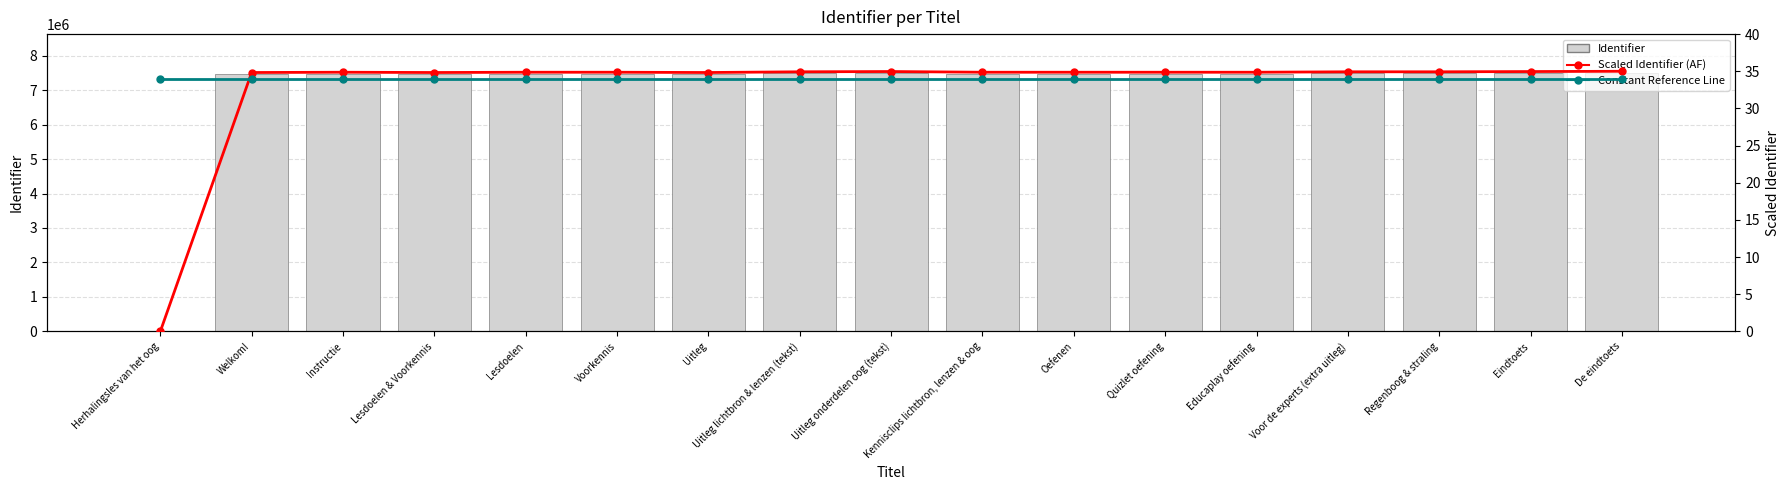

Between Lesdoelen & Voorkennis and Eindtoets, which series saw the biggest shift?

Identifier